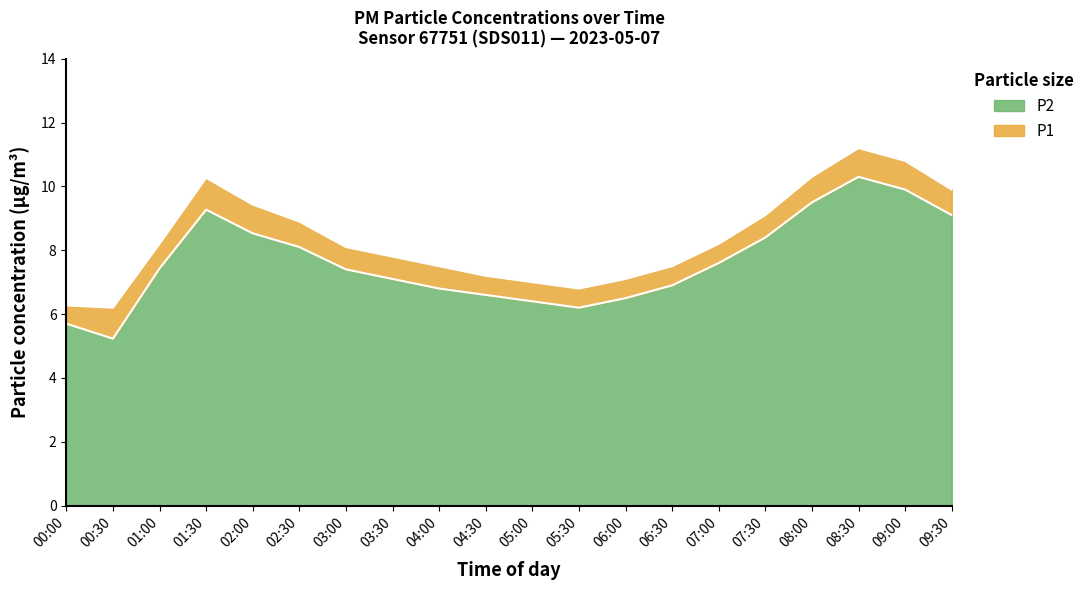

True or false: P1 and P2 cross at least once.

False